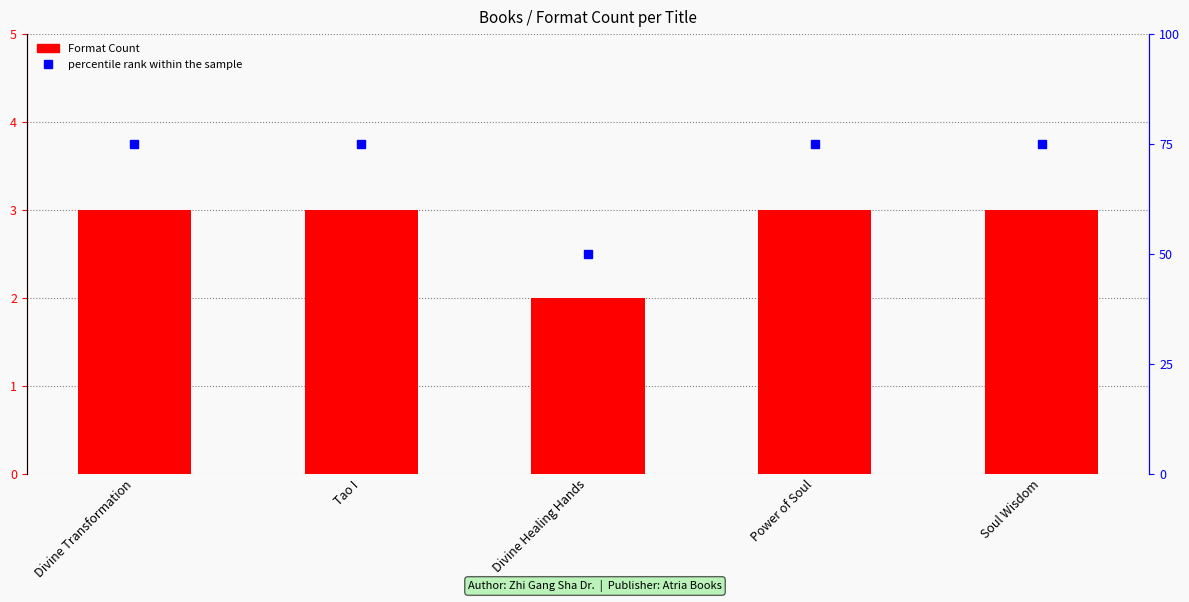

At how many categories does at least one series exceed 44?

5